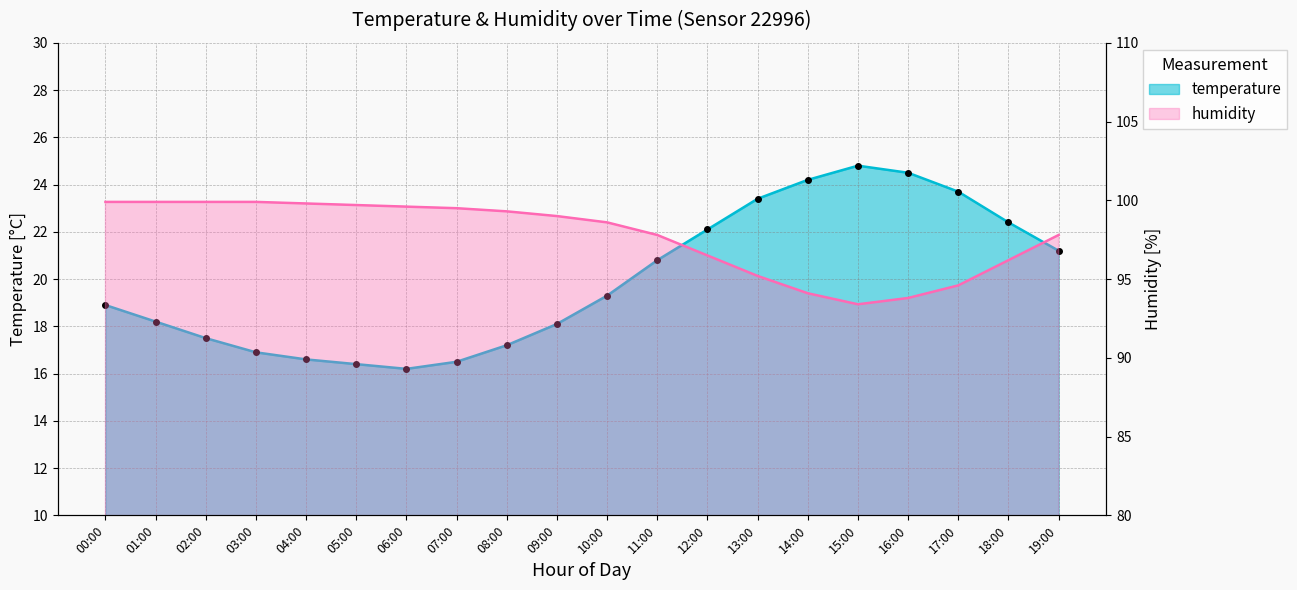

Reading left to right, transcribe all the data shown in this chart.

temperature: 00:00=18.9	01:00=18.2	02:00=17.5	03:00=16.9	04:00=16.6	05:00=16.4	06:00=16.2	07:00=16.5	08:00=17.2	09:00=18.1	10:00=19.3	11:00=20.8	12:00=22.1	13:00=23.4	14:00=24.2	15:00=24.8	16:00=24.5	17:00=23.7	18:00=22.4	19:00=21.2
humidity: 00:00=99.9	01:00=99.9	02:00=99.9	03:00=99.9	04:00=99.8	05:00=99.7	06:00=99.6	07:00=99.5	08:00=99.3	09:00=99.0	10:00=98.6	11:00=97.8	12:00=96.5	13:00=95.2	14:00=94.1	15:00=93.4	16:00=93.8	17:00=94.6	18:00=96.2	19:00=97.8